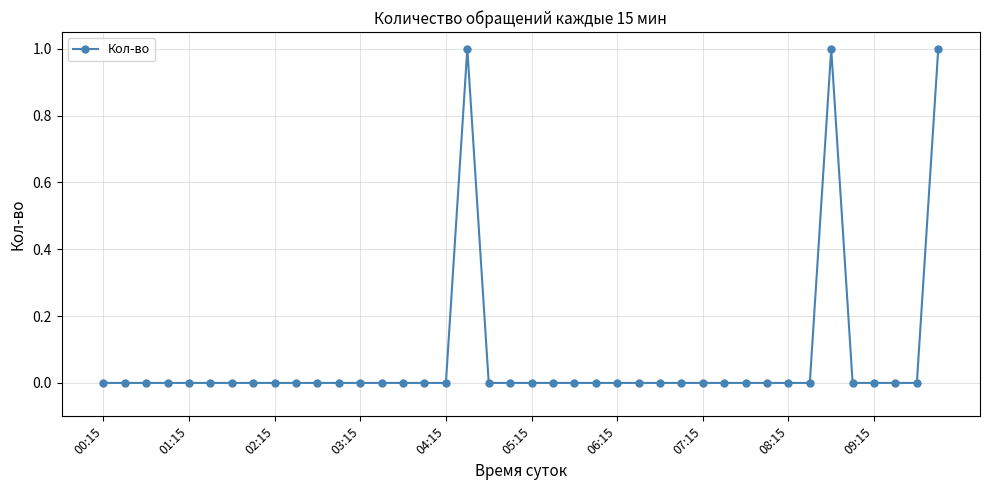

What is the value of the 35th point from the left?

1